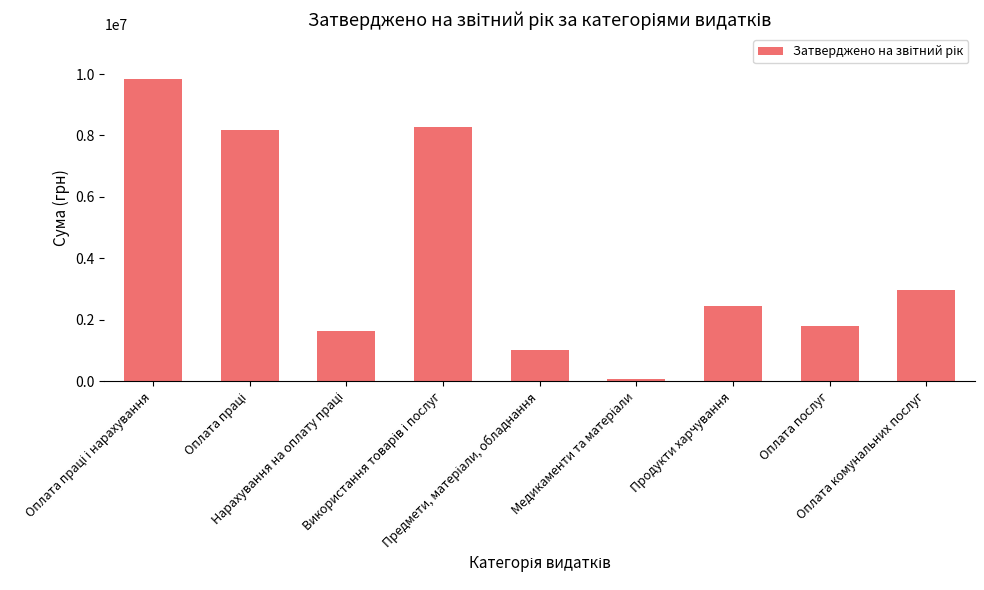

What is the maximum value shown in the chart?

9823470